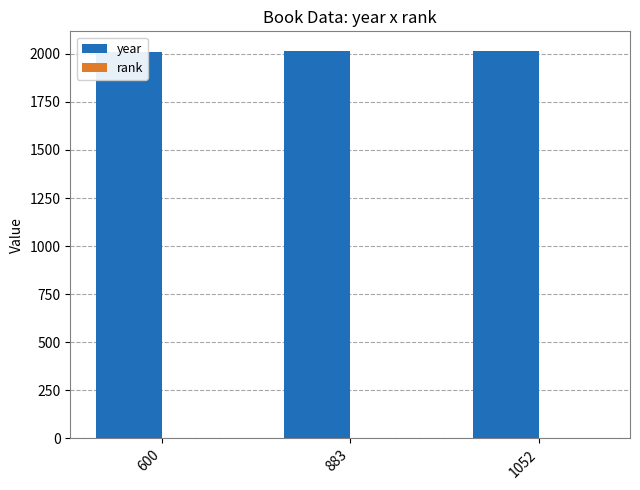

At how many categories does at least one series exceed 234?

3